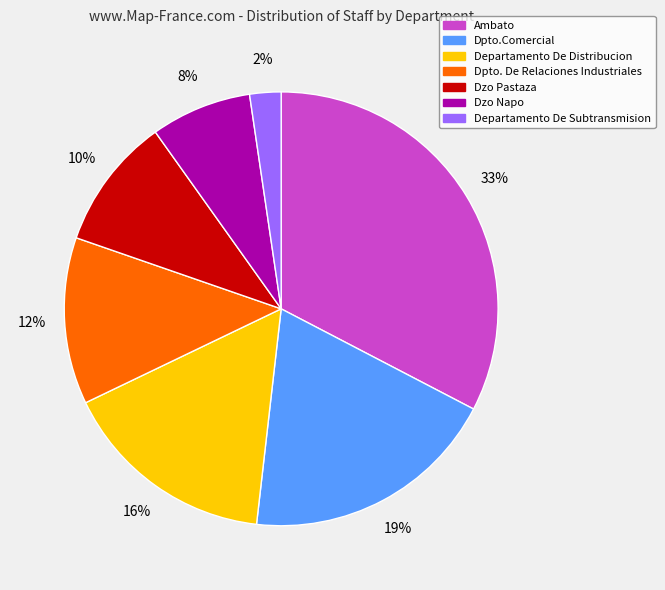

True or false: Departamento De Subtransmision accounts for 2% of the total.

True